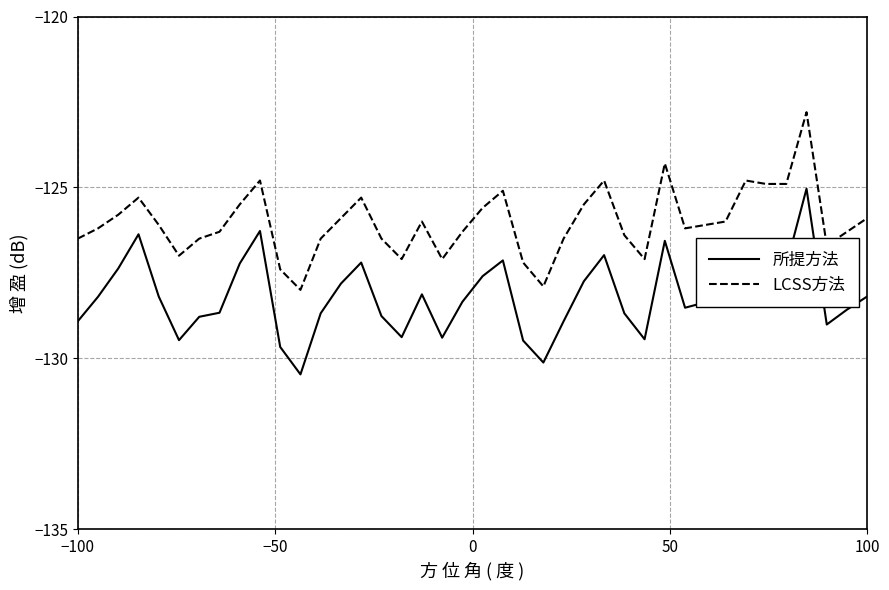

What is the difference between the second highest and second lowest values in the 所提方法 series?

3.9